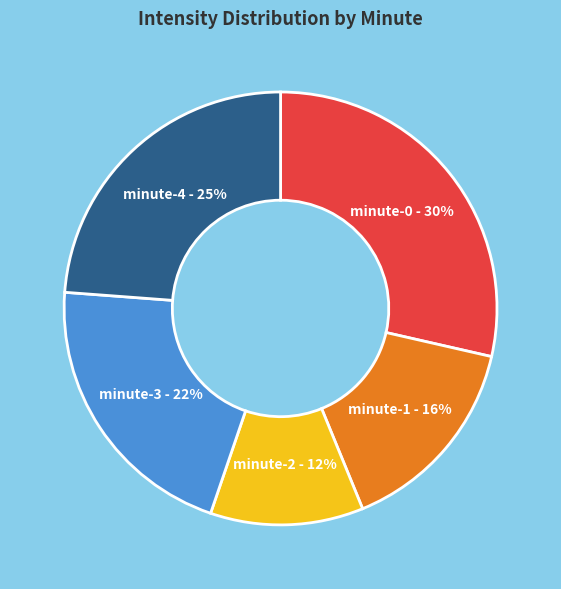

Which category has the smallest portion of the pie?

minute-2